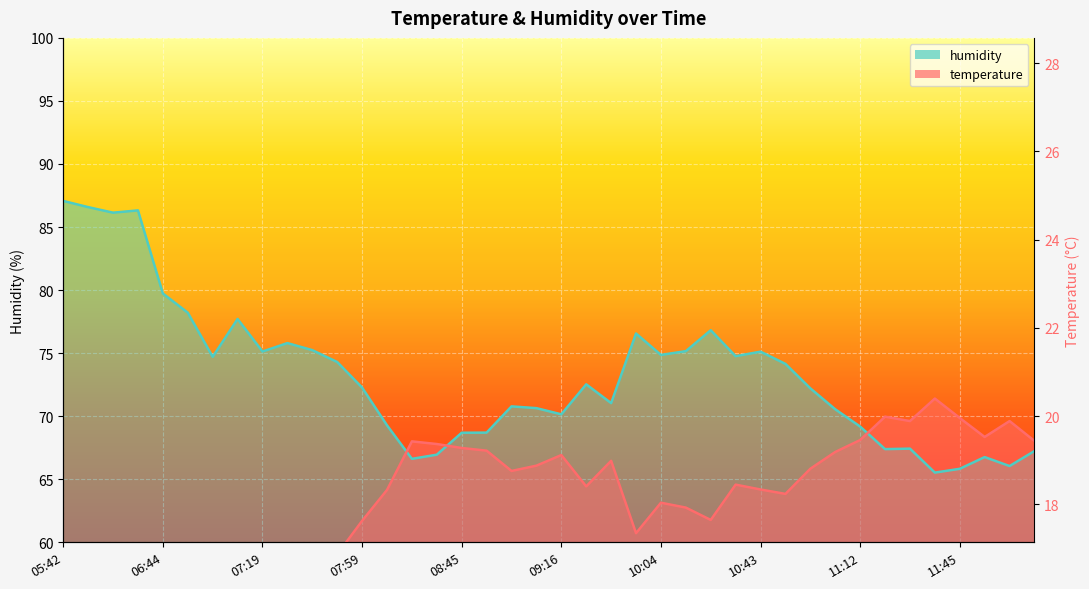

True or false: temperature has a value of 98.3 at 08:45.

False